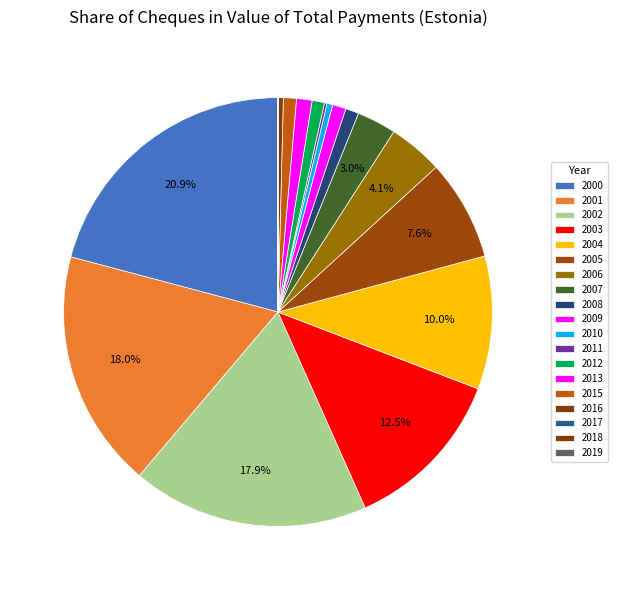

Which slice is the smallest?

2019